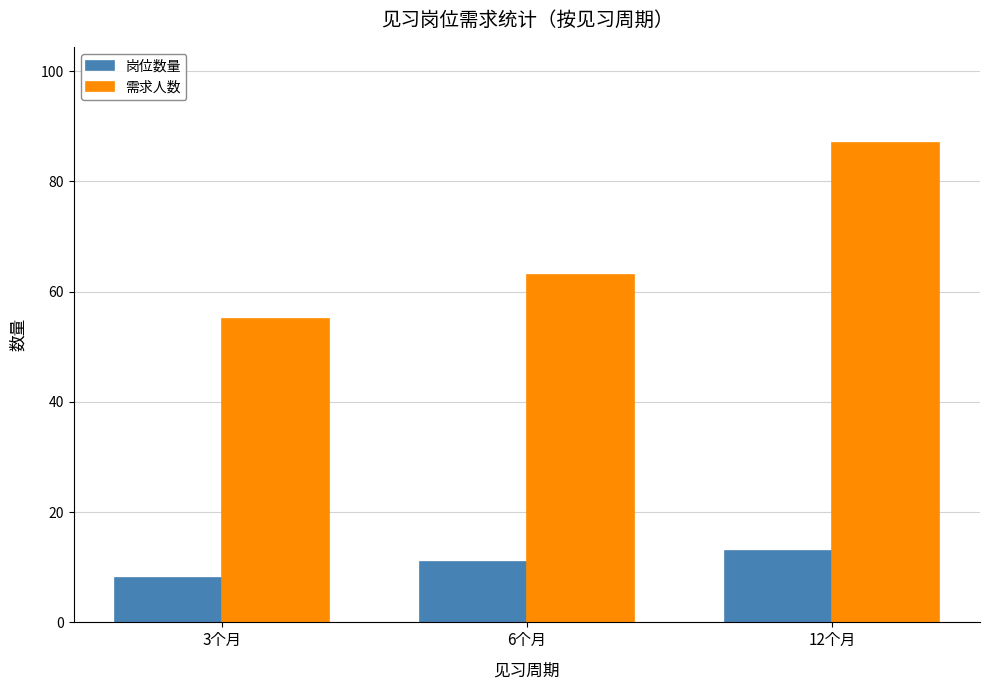

What is the label of the 2nd bar from the right?

6个月